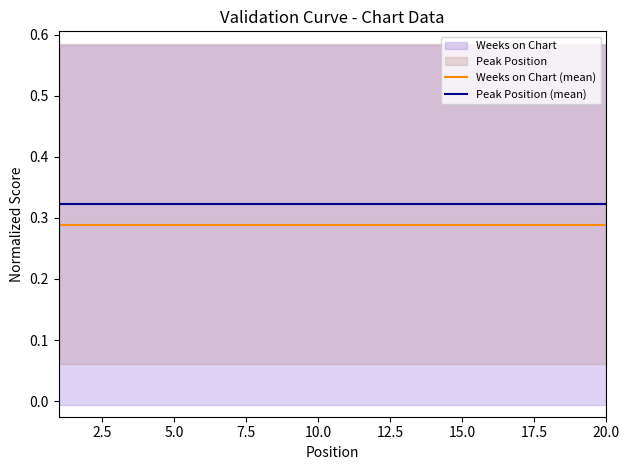

What is the maximum value for Weeks on Chart (mean)?

0.3